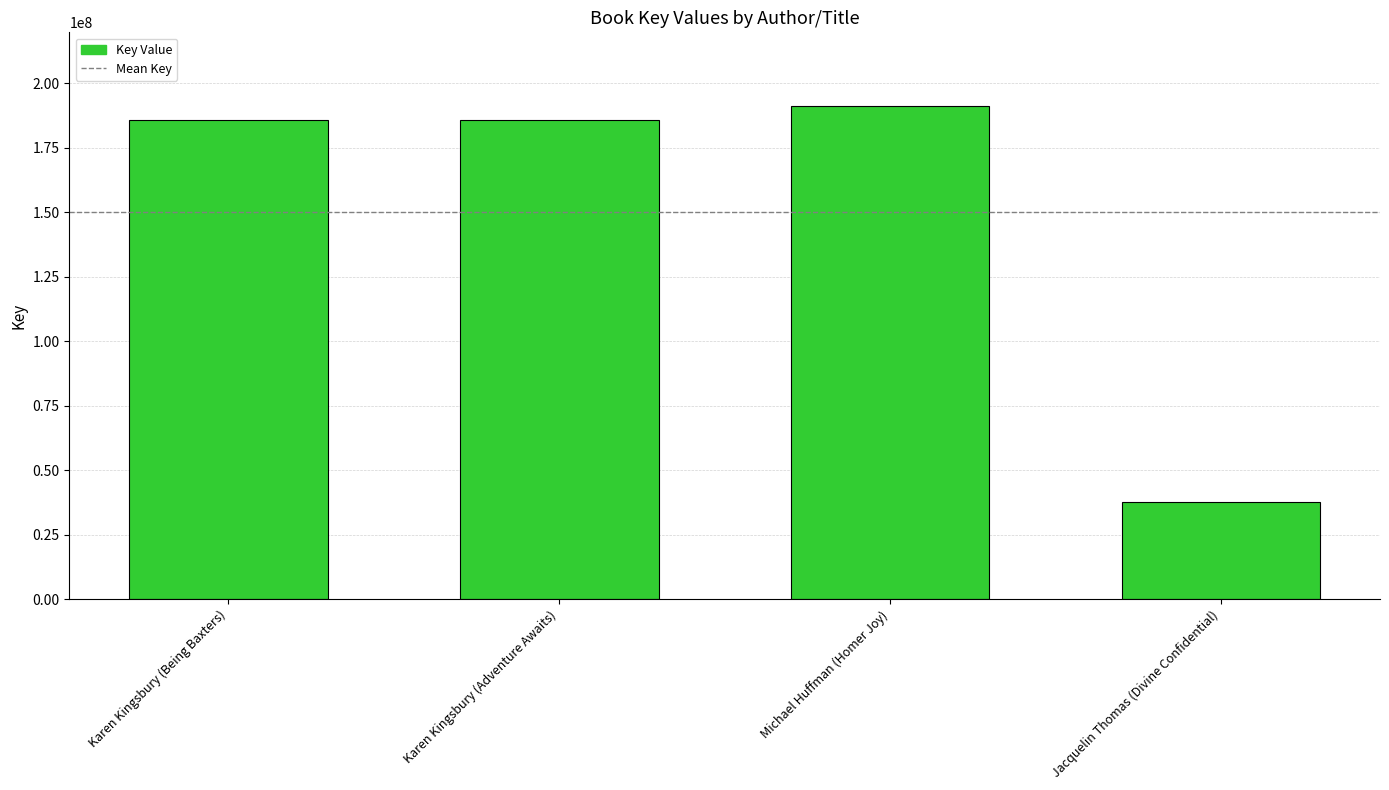

What is the average value?

150180606